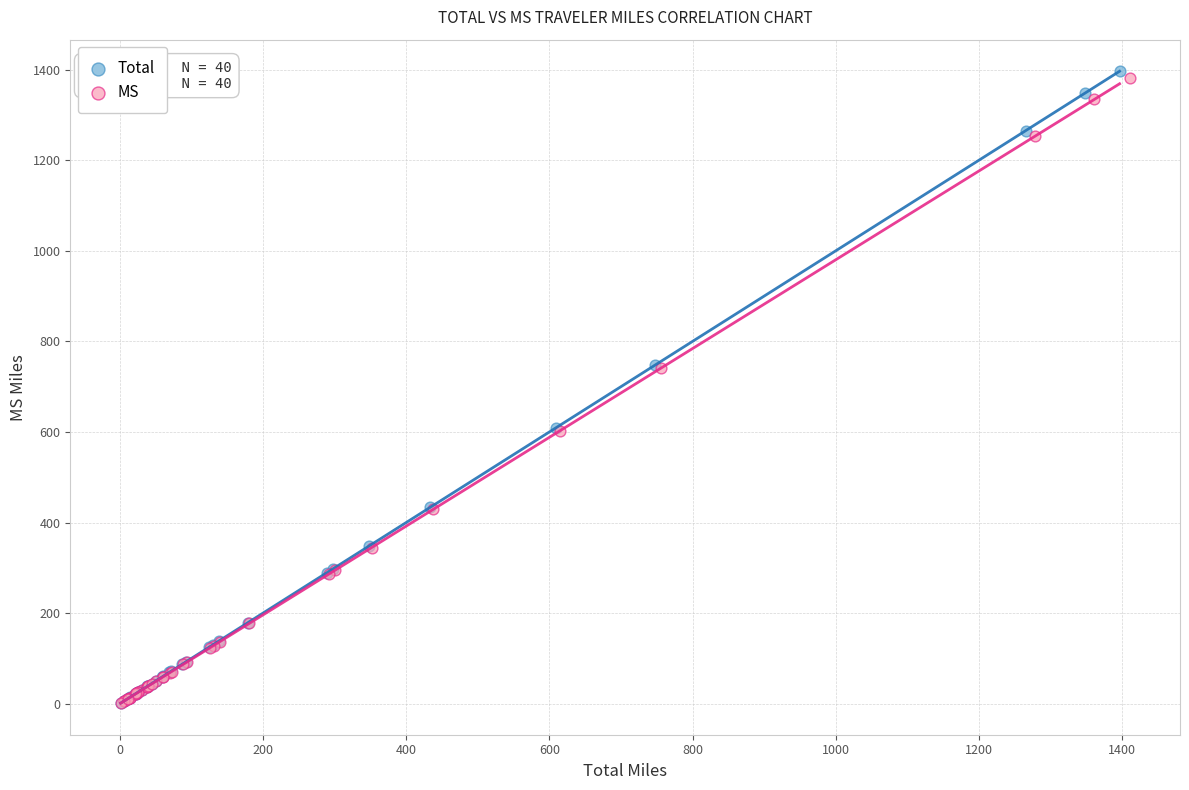

Which series has the widest spread of Y values?

Total